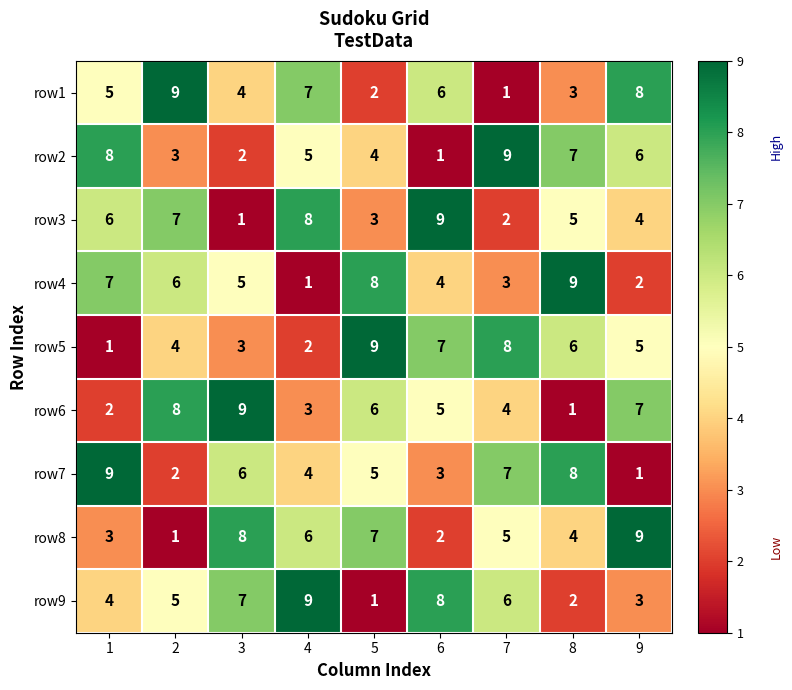

How many data points does each series have?

9